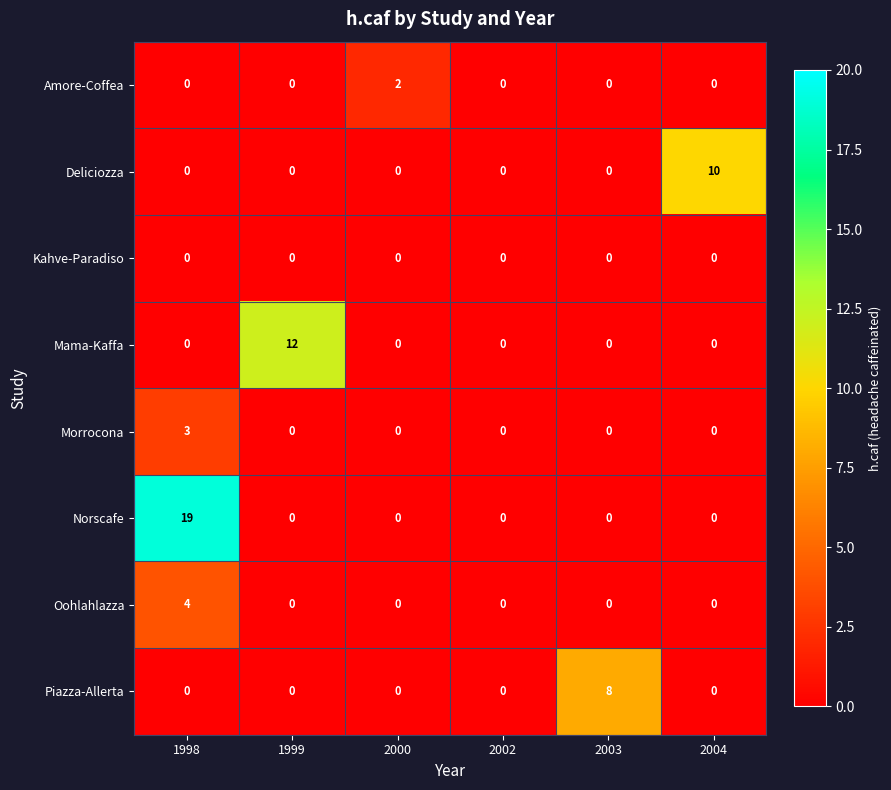

How many series are shown in this chart?

8